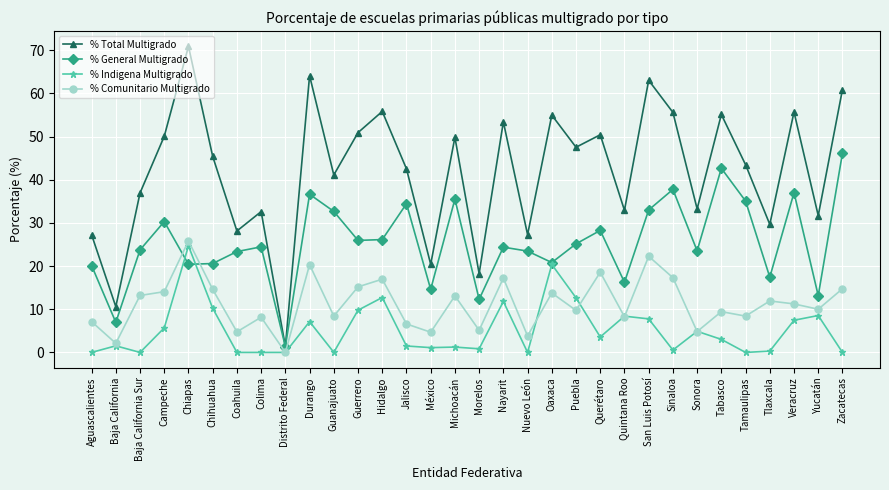

Count the number of categories in the chart.

32